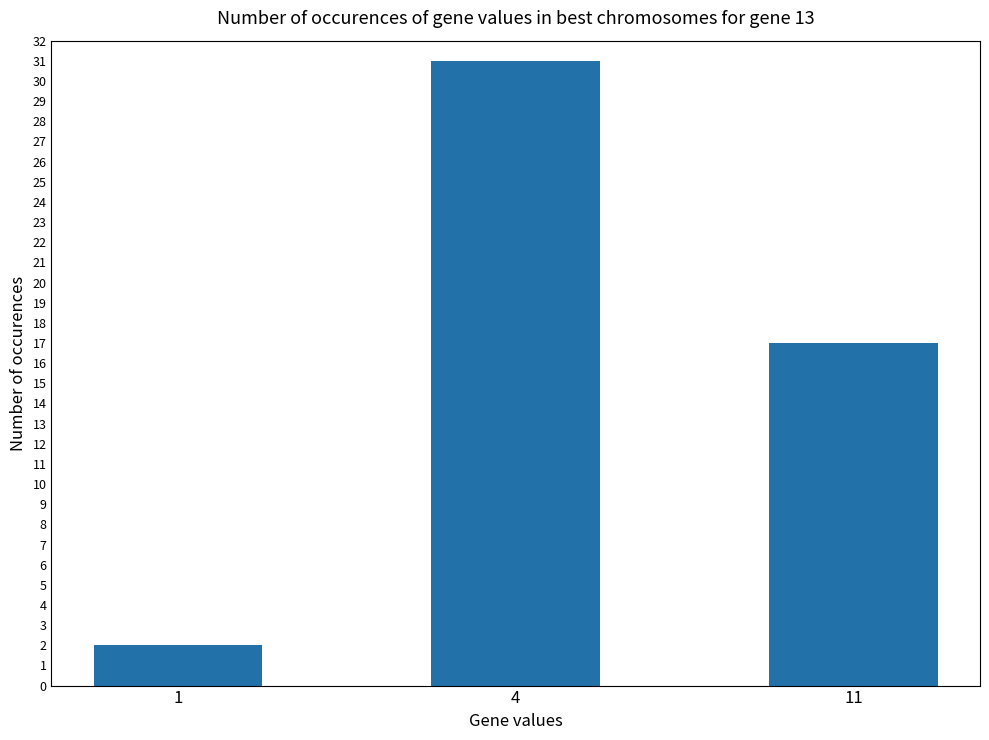

Which label corresponds to the smallest value in the chart?

1